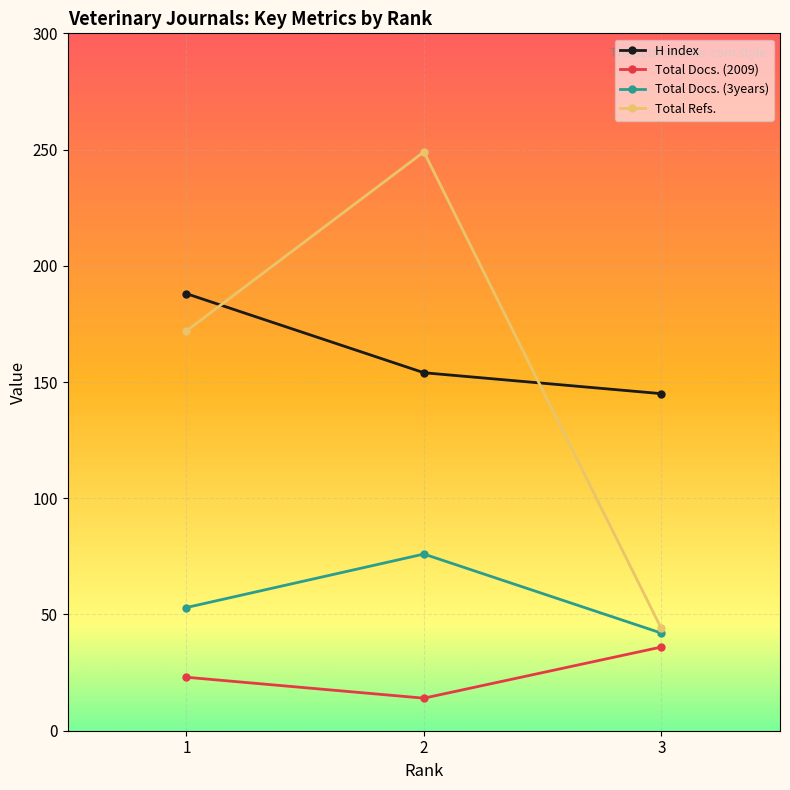

Is the value of Total Docs. (3years) at 1 greater than the value of Total Refs. at 1?

No